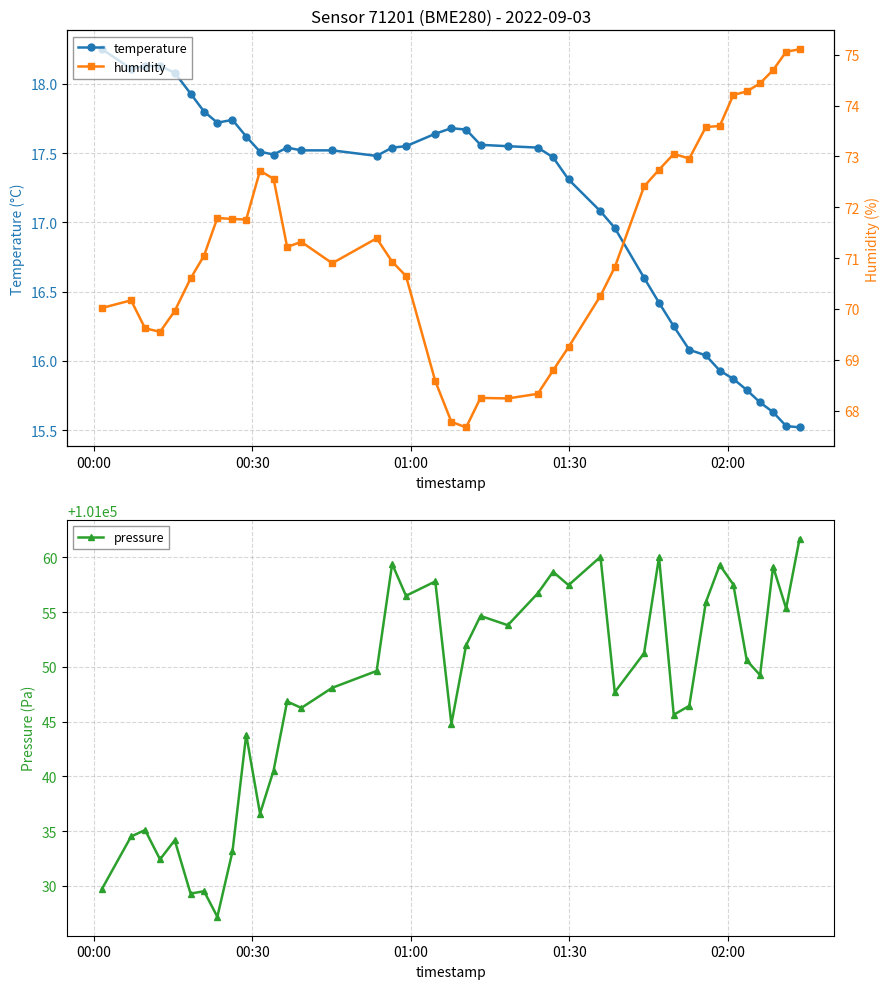

Count the number of data series in this chart.

3